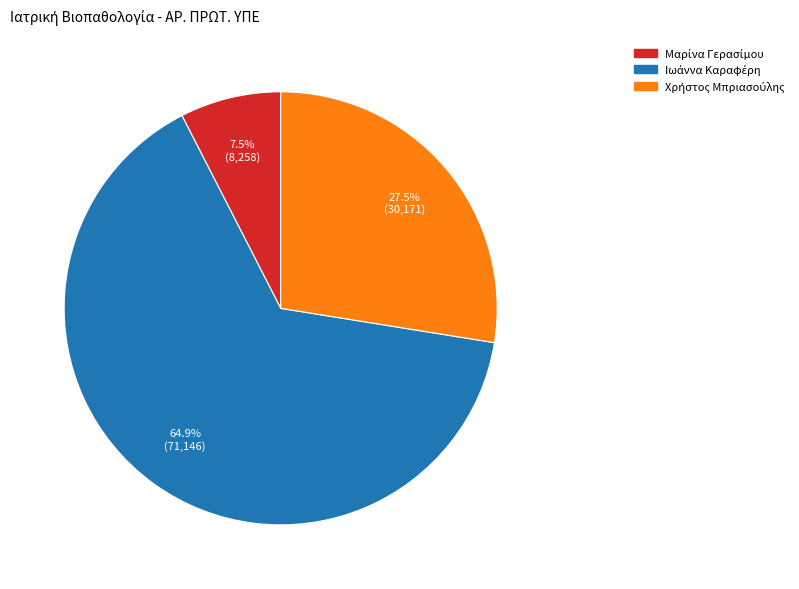

Is there a majority slice in this chart?

Yes